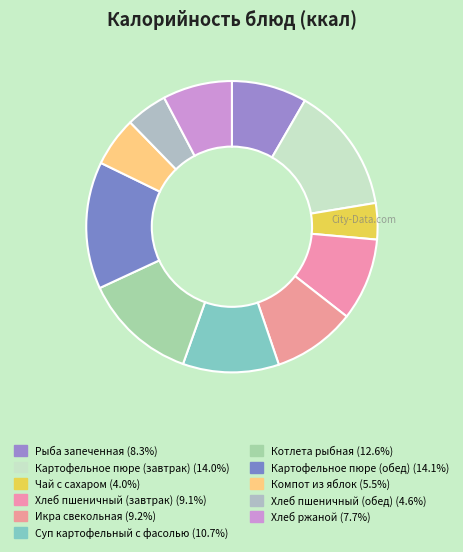

Which category has the biggest portion of the pie?

Картофельное пюре (обед)